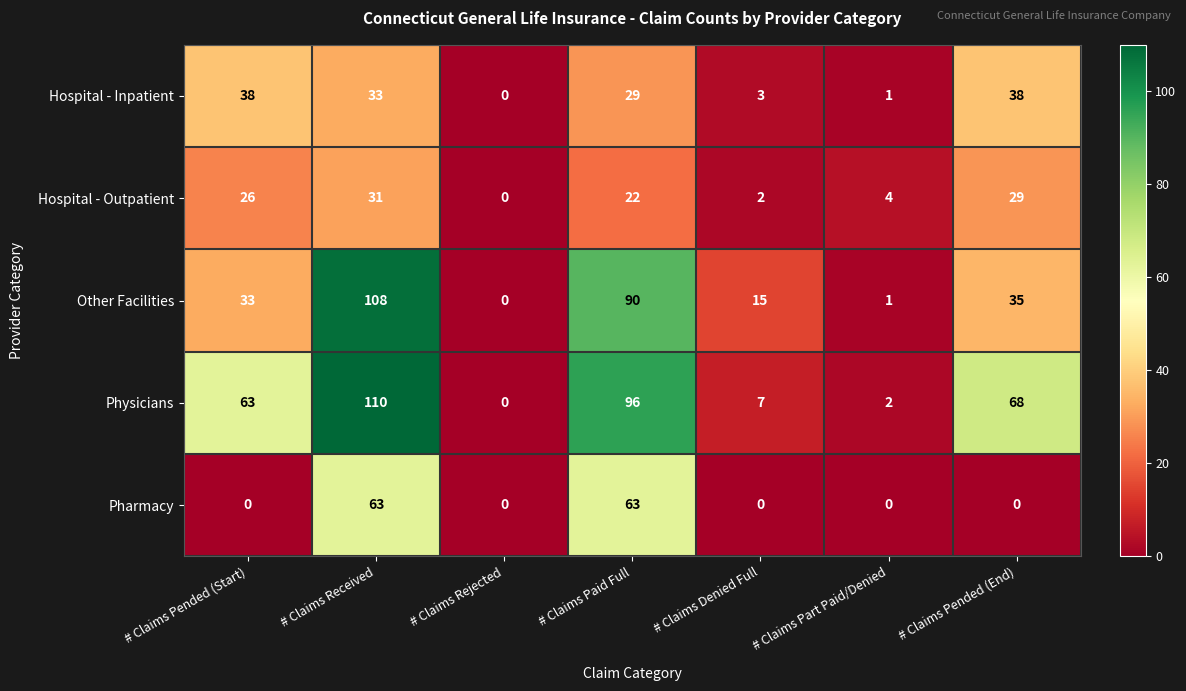

Which series has the largest range (max minus min)?

Physicians